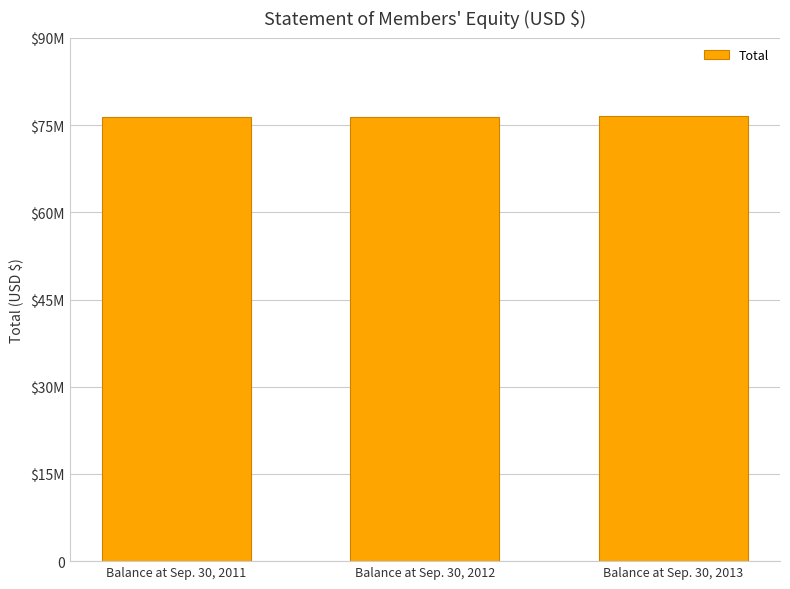

List the labels in order of value, smallest first.

Balance at Sep. 30, 2011, Balance at Sep. 30, 2012, Balance at Sep. 30, 2013